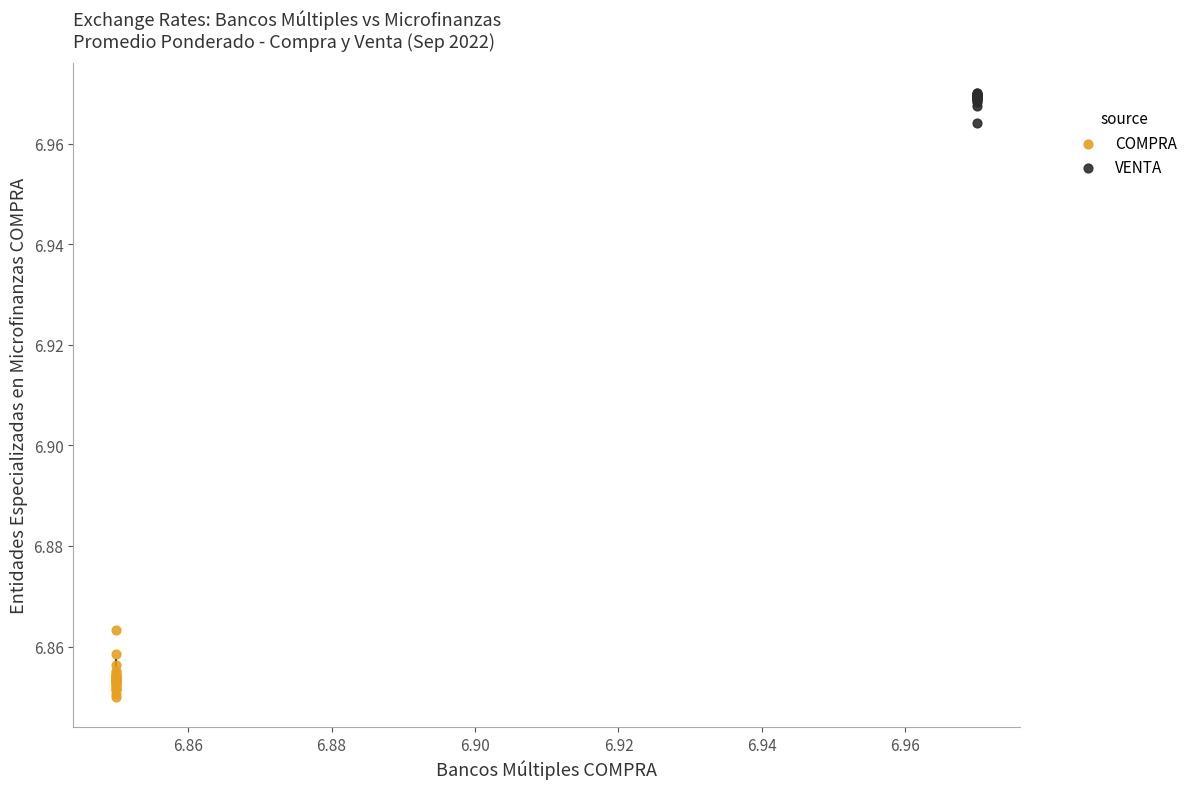

Which series contains the highest Y value?

VENTA